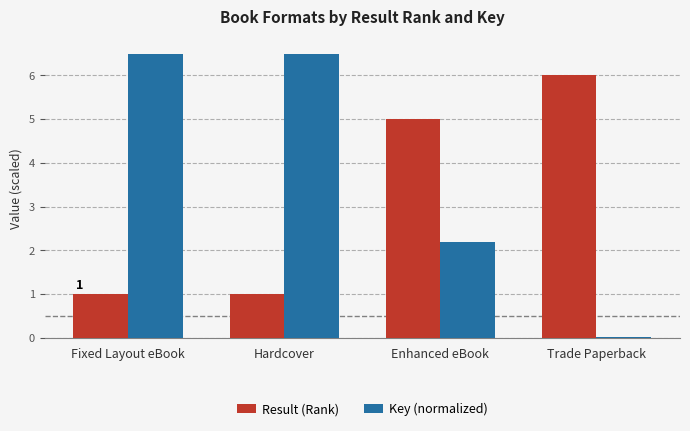

Which series has the largest range (max minus min)?

Key (normalized)